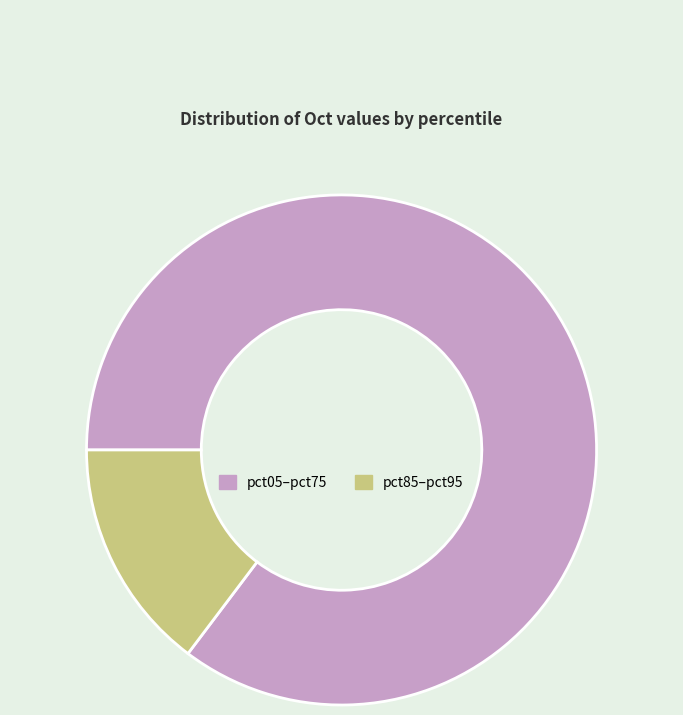

Combined, do pct85–pct95 and pct05–pct75 account for over 50%?

Yes